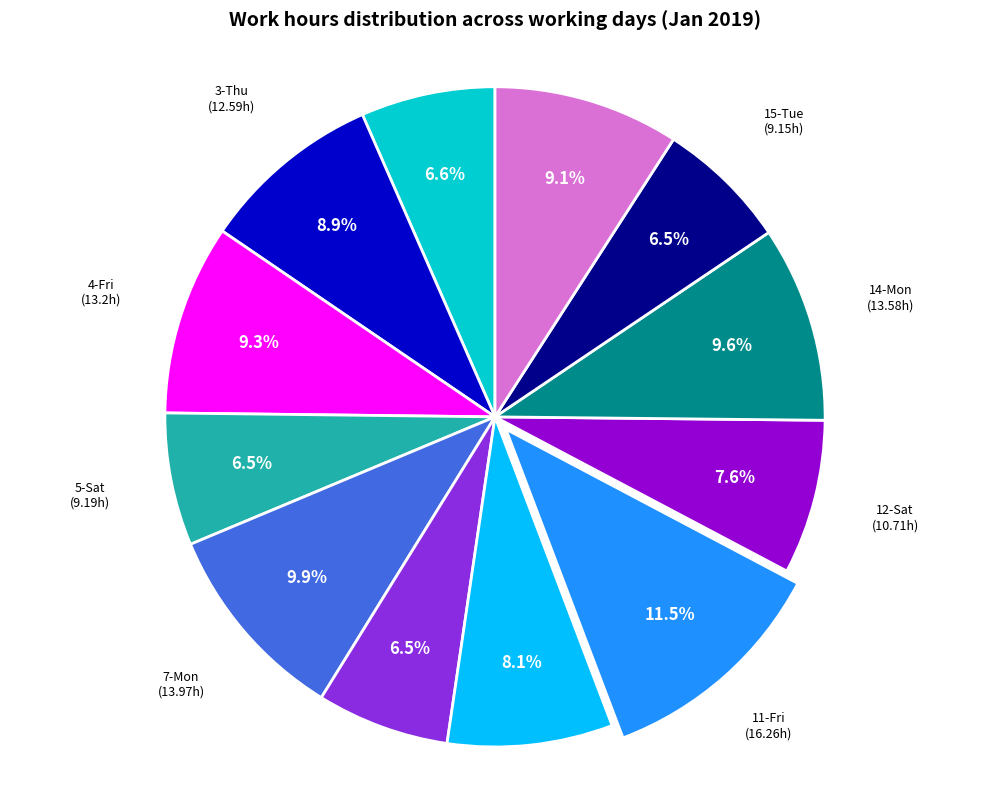

Is there a majority slice in this chart?

No